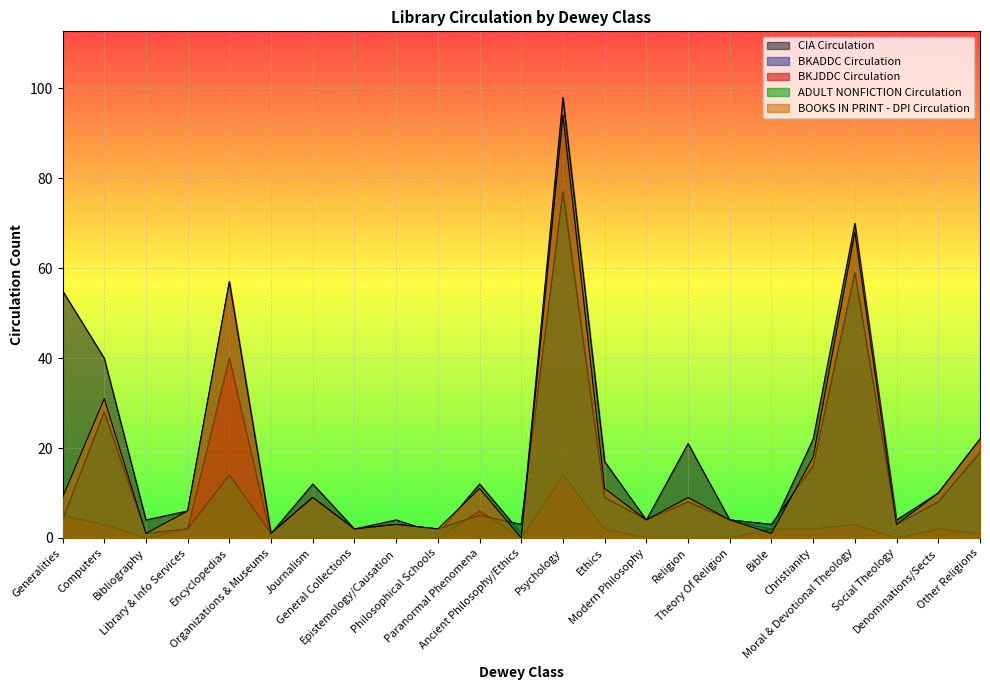

What is the maximum value shown in the chart?

98